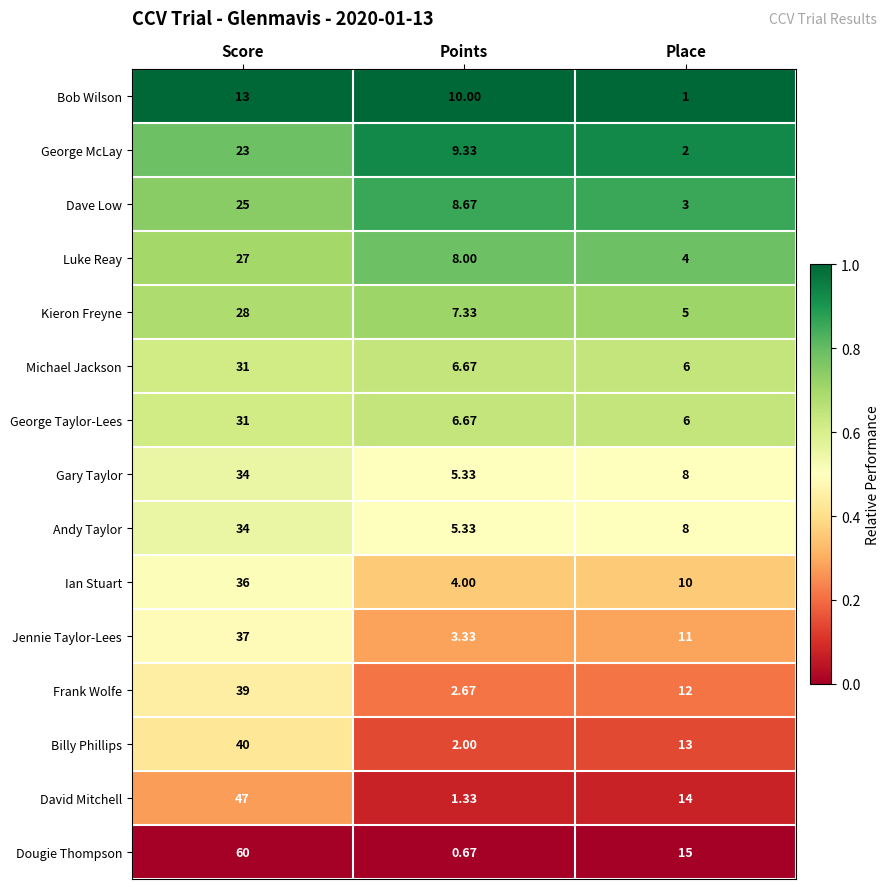

At which label does Dougie Thompson reach its minimum?

Points